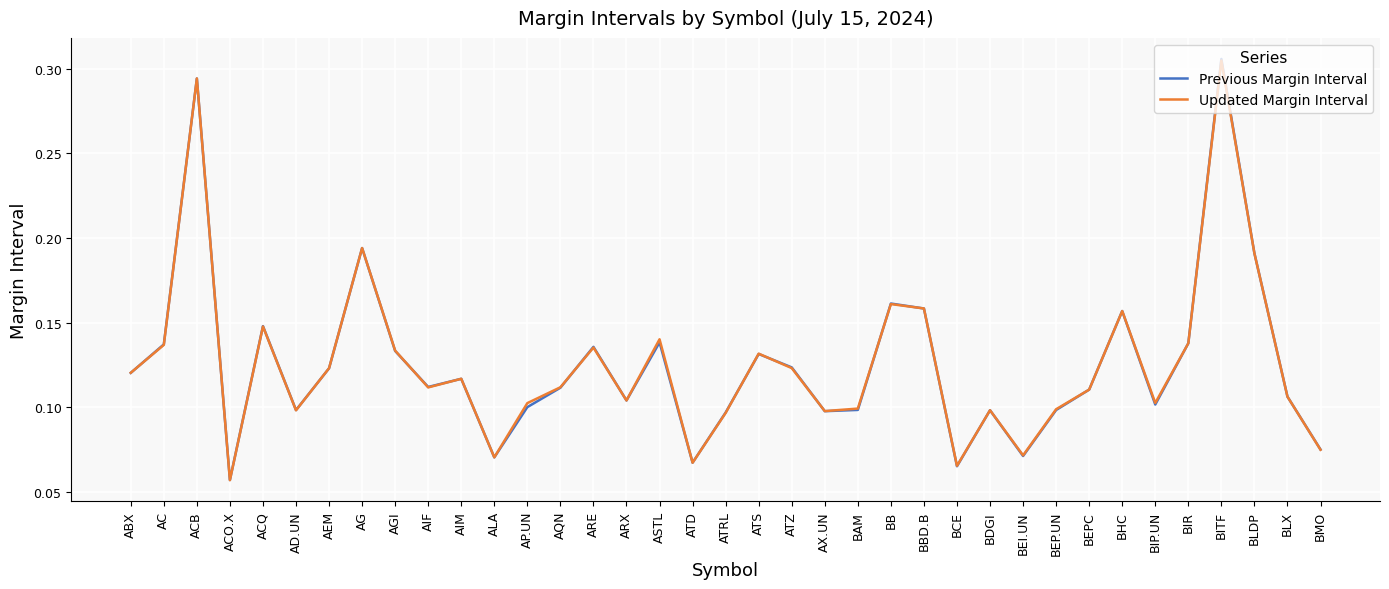

At which label is Updated Margin Interval closest to 0?

ACO.X